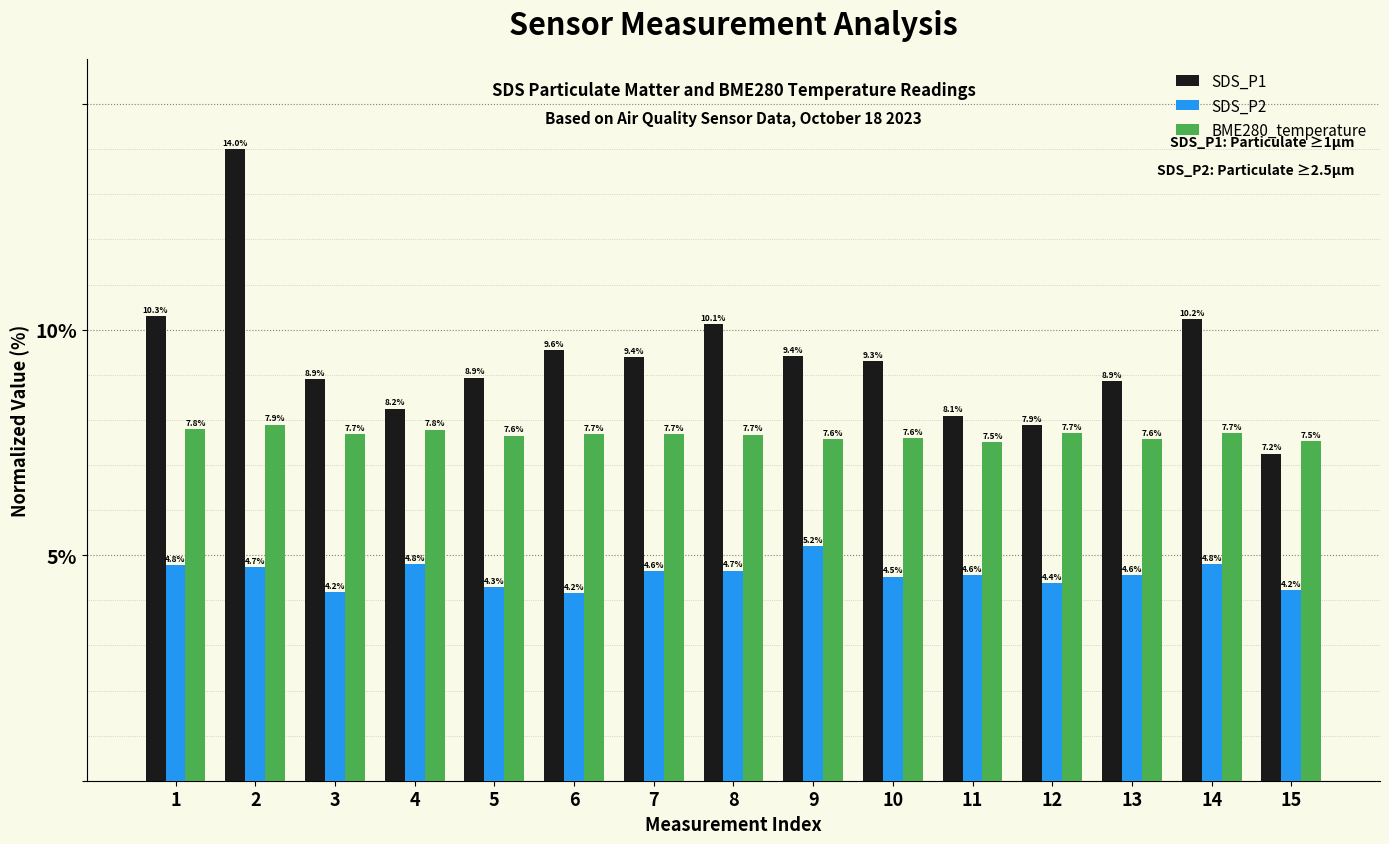

At which label does SDS_P2 reach its minimum?

6